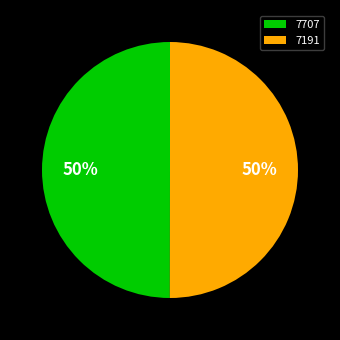

Do 7707 and 7191 together represent more than half of the pie?

Yes